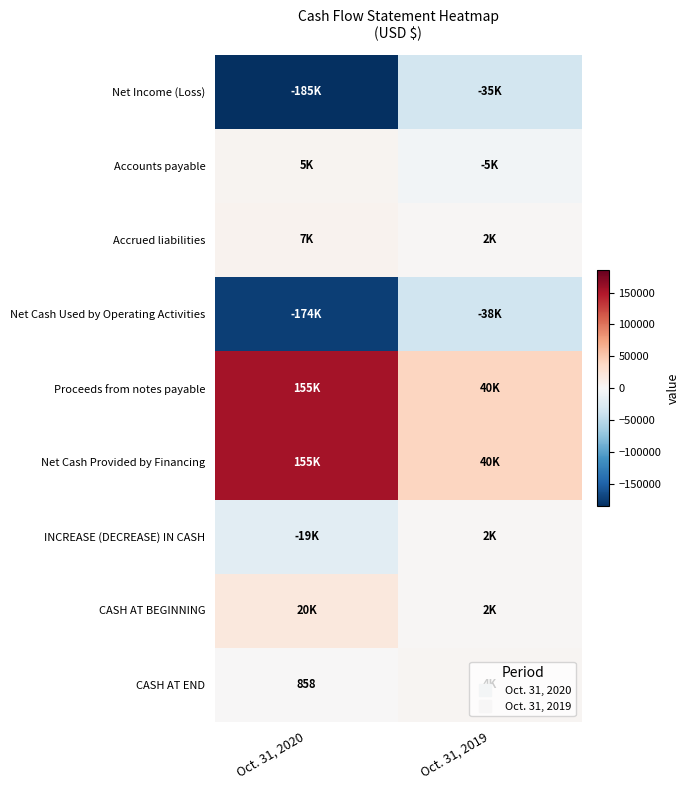

Rank the categories by Accounts payable value from highest to lowest.

Oct. 31, 2020, Oct. 31, 2019